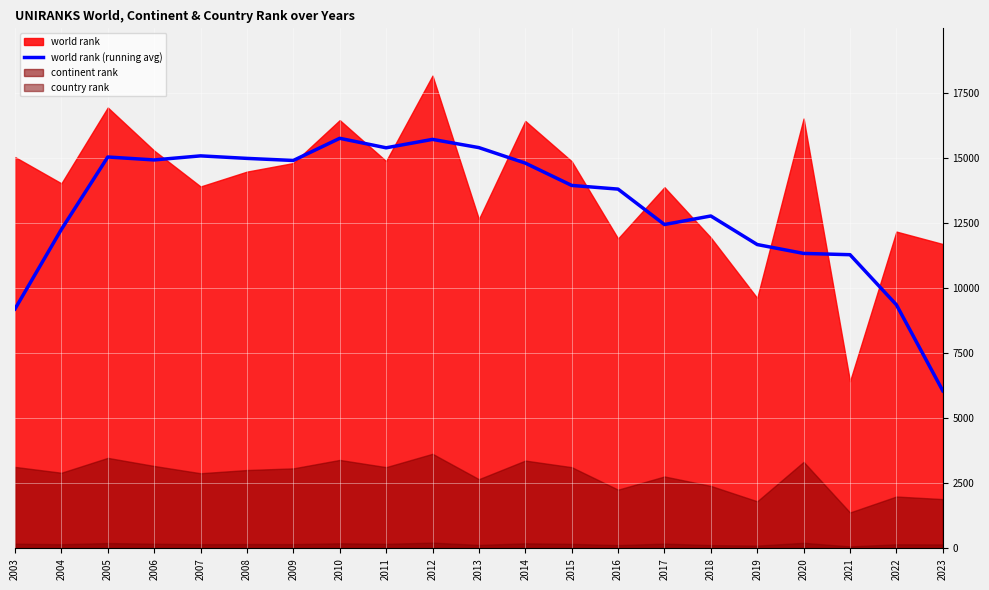

Is it true that the value at 2010 is 15746.0?

True